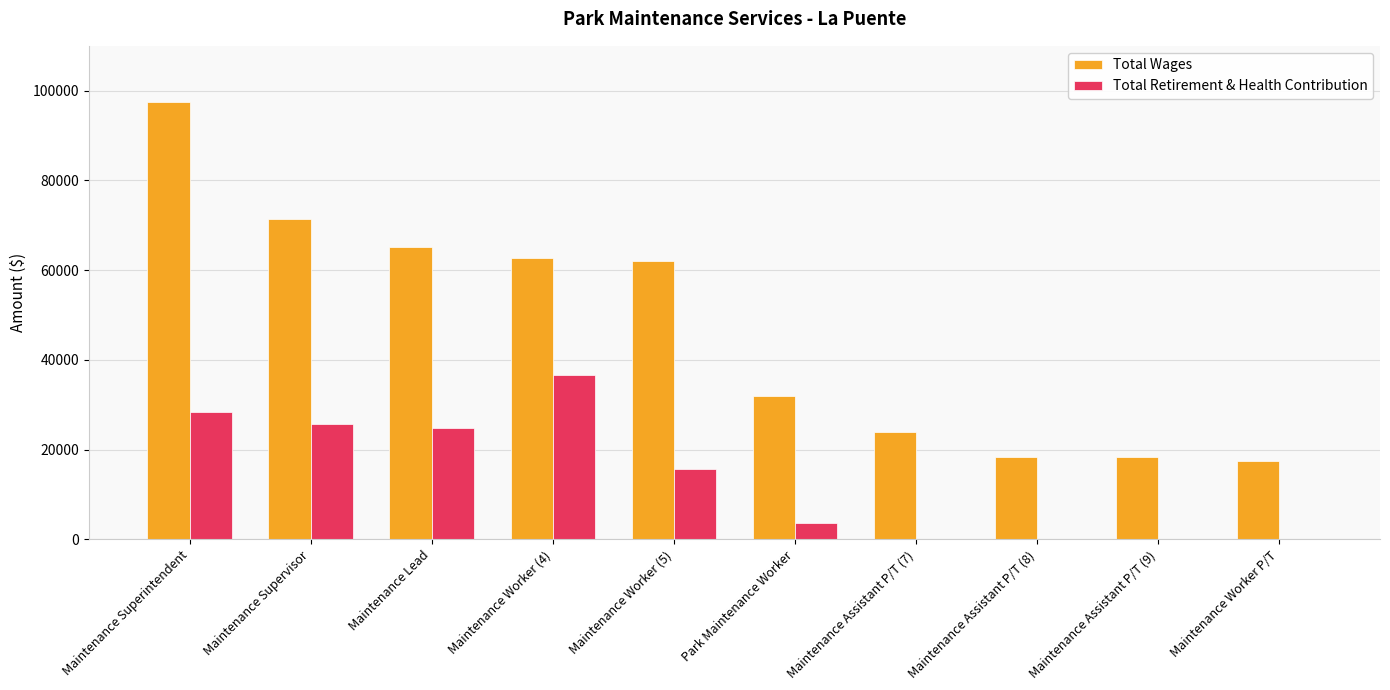

Read the Total Retirement & Health Contribution value at Maintenance Superintendent.

28445